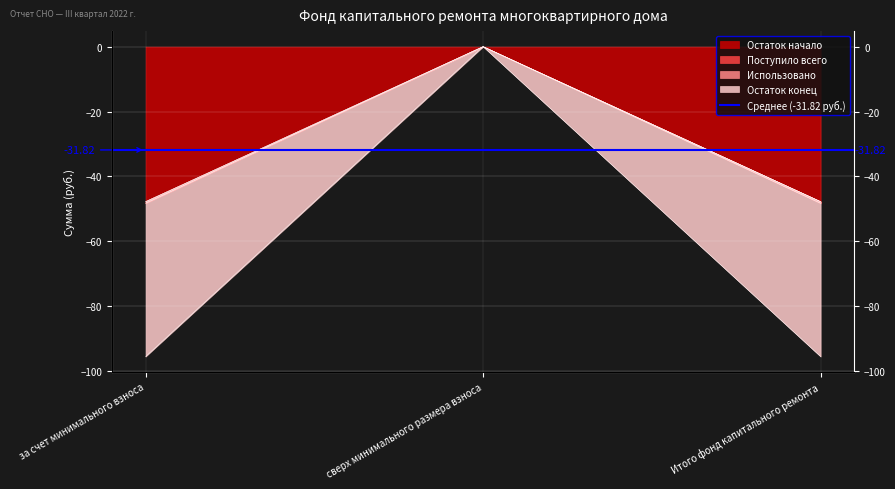

What is the spread (max minus min) of values at за счет минимального взноса?

47.7